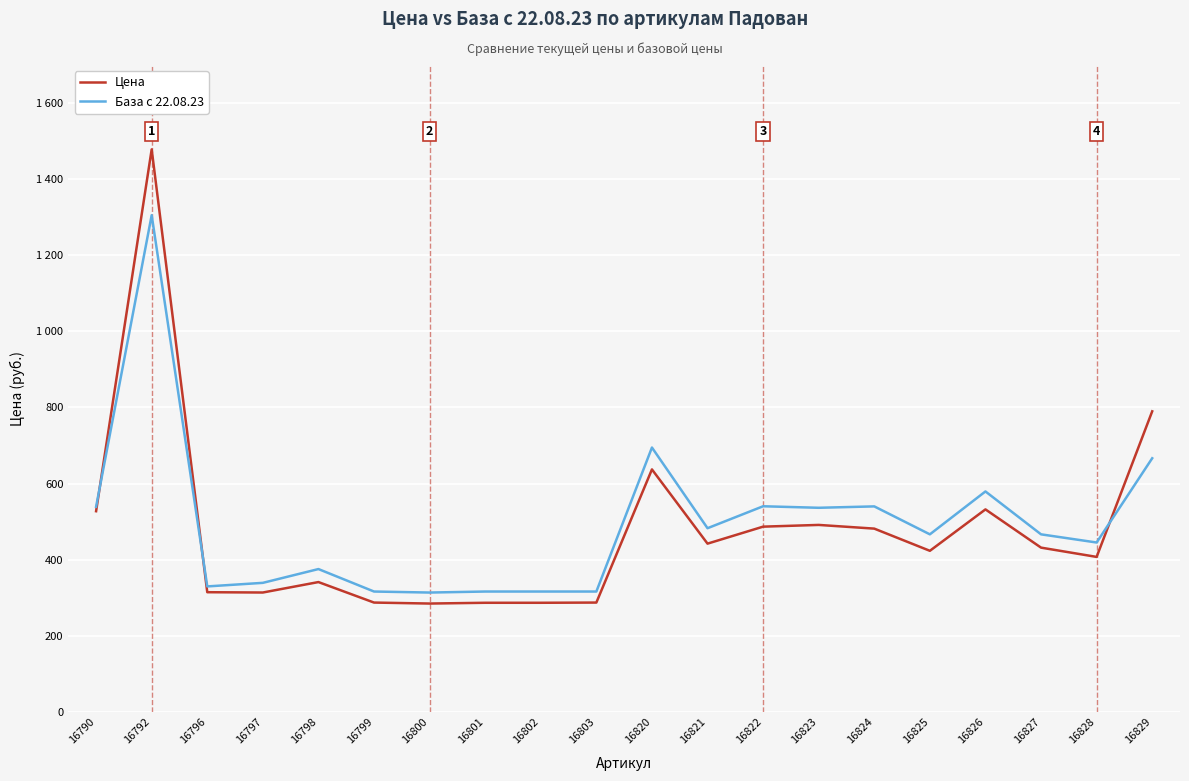

What are all the series names shown in the legend?

Цена, База с 22.08.23